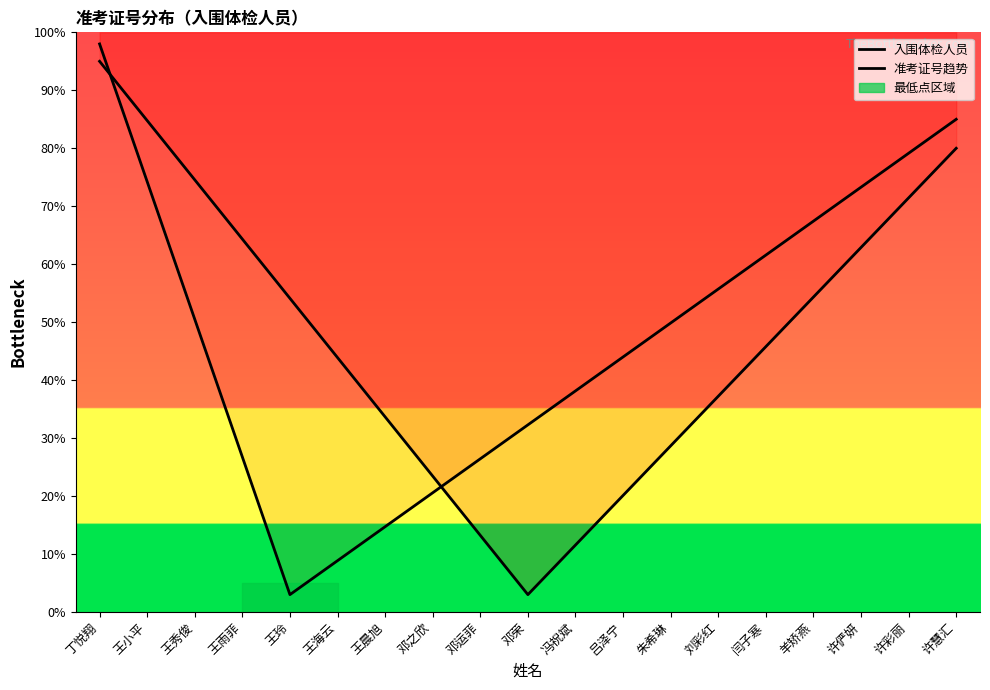

Between 朱希琳 and 许彩丽, which series saw the biggest shift?

入围体检人员